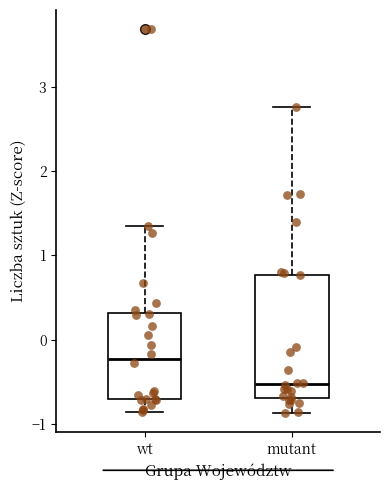

Which box has the lowest median line?

mutant